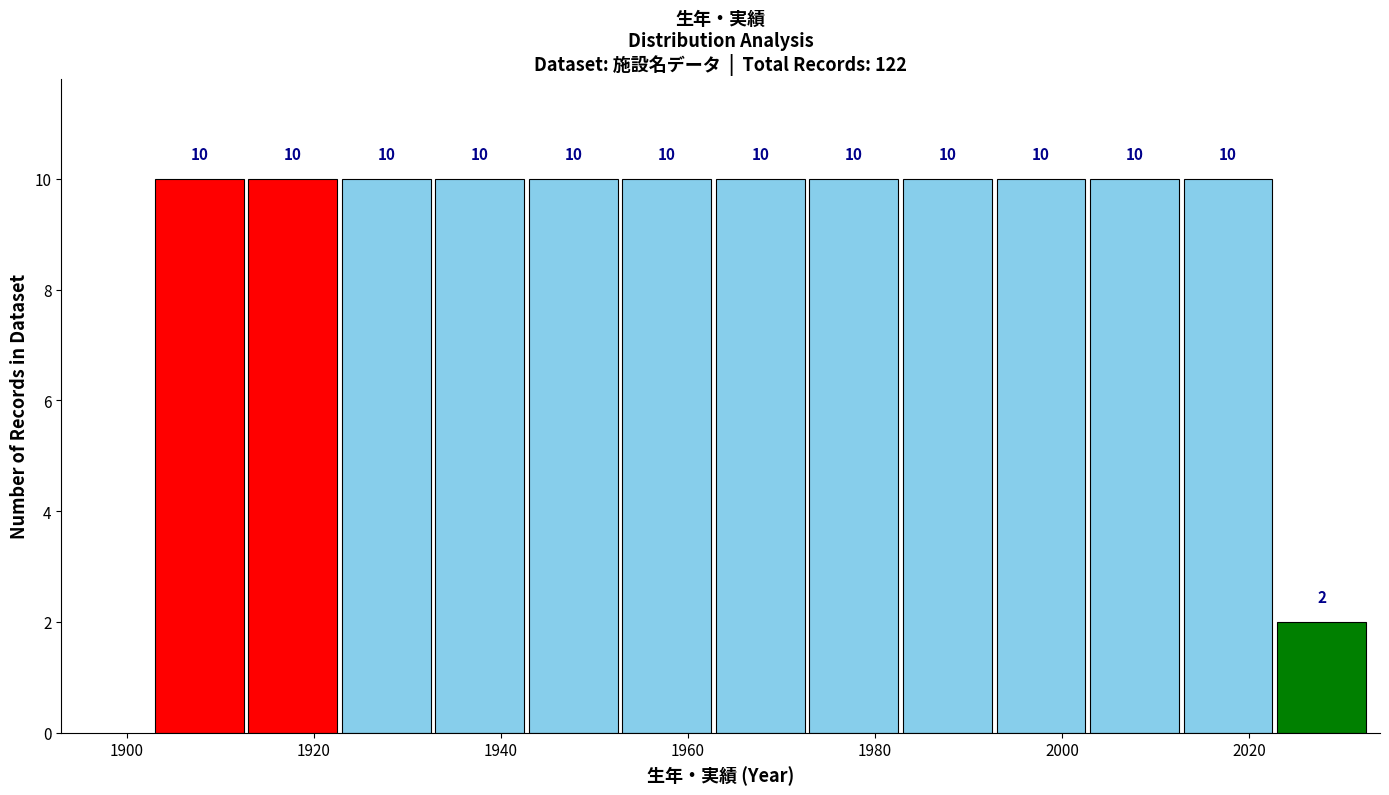

Reading left to right, list every bar in this chart as the range it spans on the x-axis followed by its height. The bar edges are not printed on the chart, so give them approximately, as read against the axis.

1903 to 1913: 10
1913 to 1923: 10
1923 to 1933: 10
1933 to 1943: 10
1943 to 1953: 10
1953 to 1963: 10
1963 to 1973: 10
1973 to 1983: 10
1983 to 1993: 10
1993 to 2003: 10
2003 to 2013: 10
2013 to 2023: 10
2023 to 2033: 2